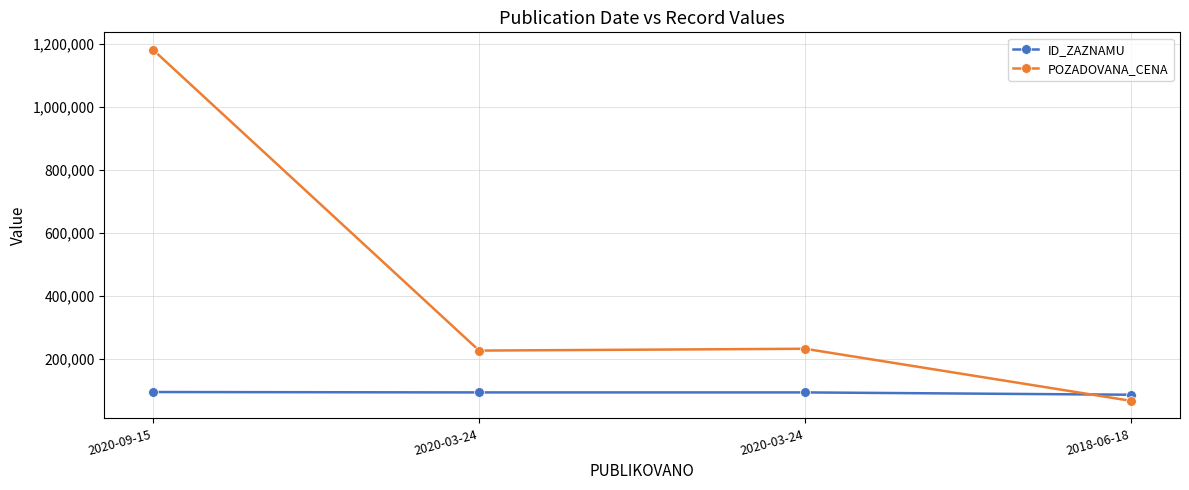

Is this an area chart (filled region under the line)?

No